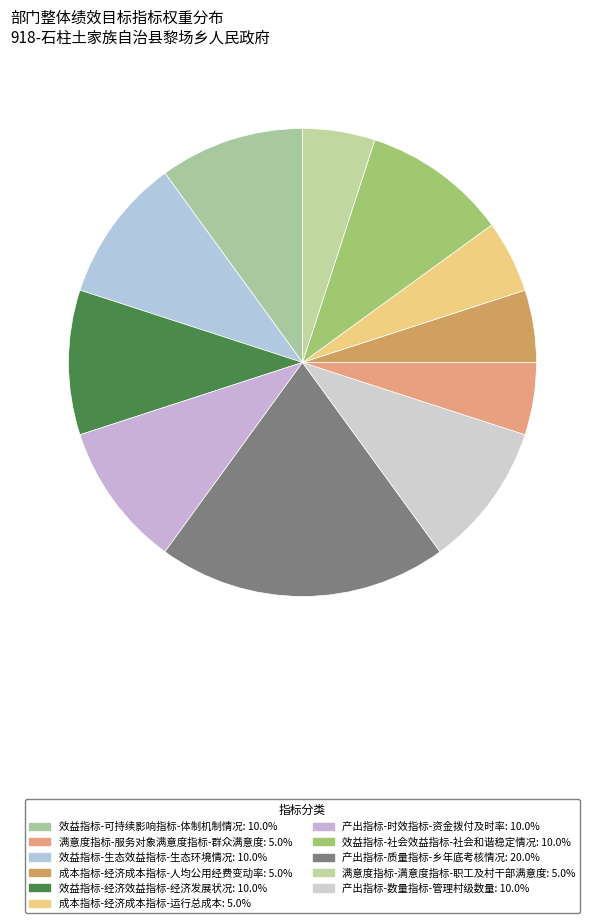

Which category has the biggest portion of the pie?

产出指标-质量指标-乡年底考核情况